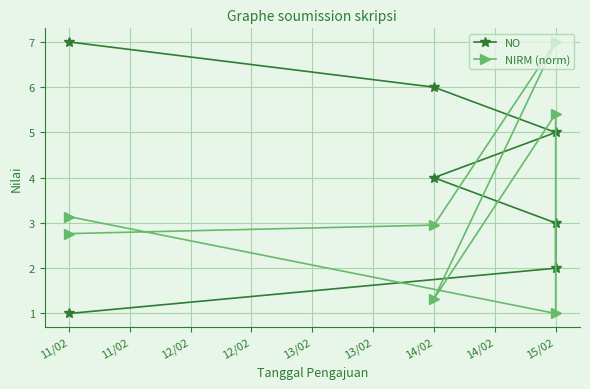

Which series changed the most between 11/02 and 14/02?

NO